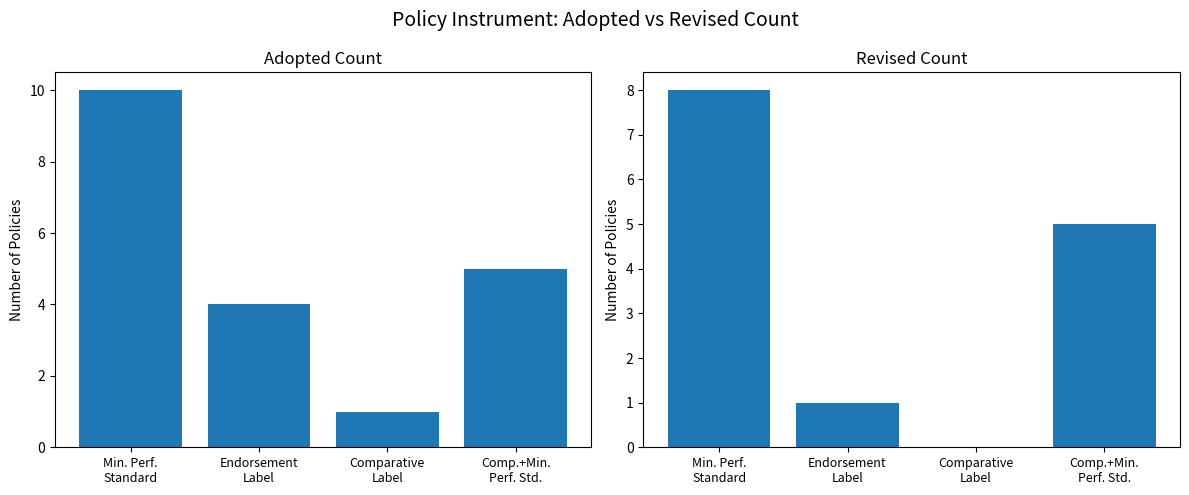

At which category is the sum across all series the highest?

Min. Perf.
Standard